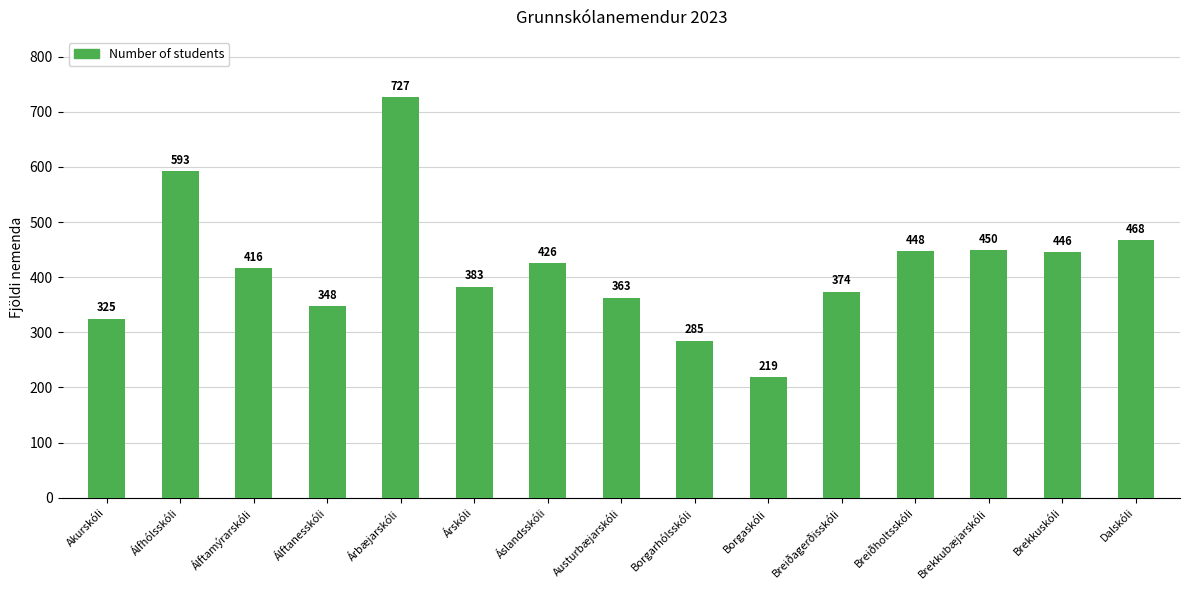

Reading left to right, list all the values displayed in this chart.

325	593	416	348	727	383	426	363	285	219	374	448	450	446	468